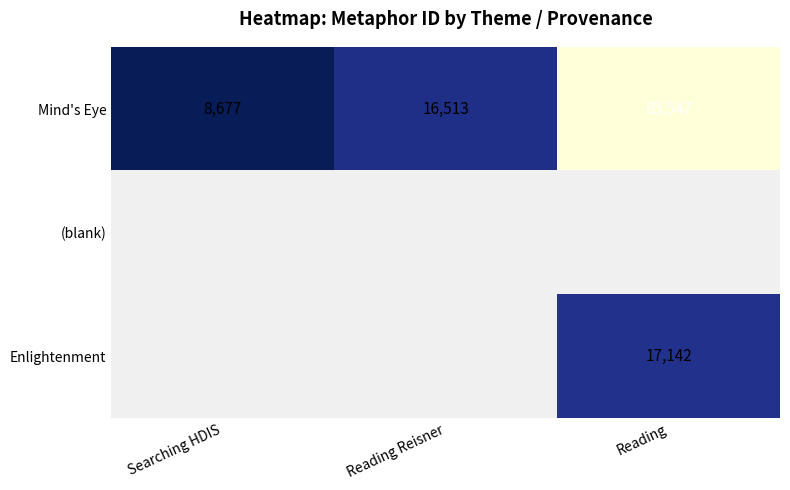

The Mind's Eye series shows 126987 at Reading. True or false?

False